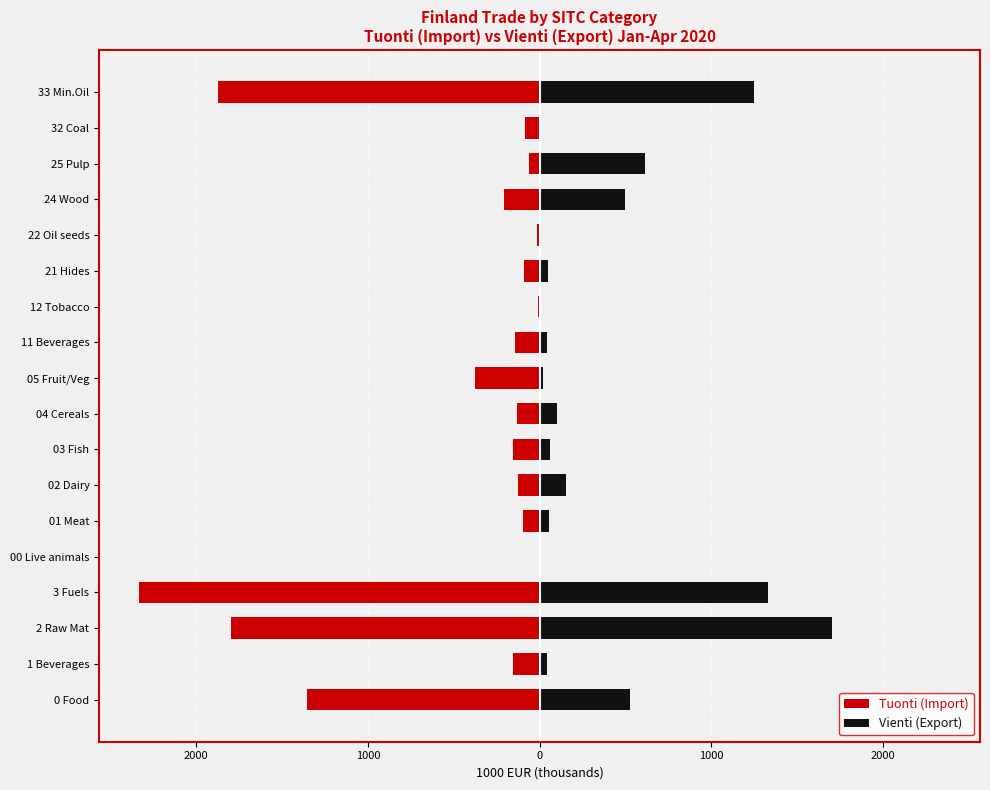

How many bars are there in each group?

2